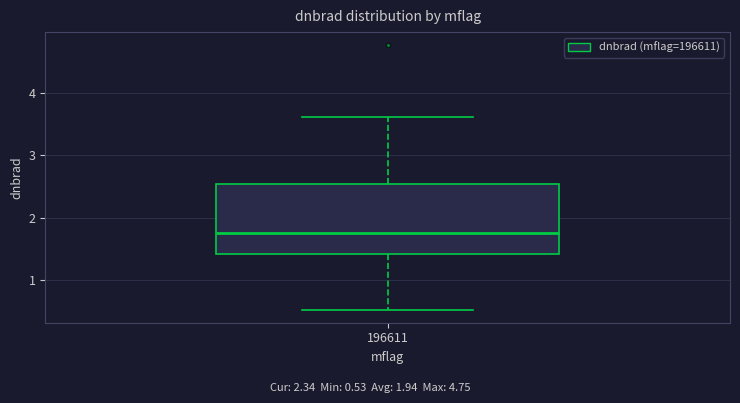

Read this box plot against the y-axis: the position of the median line, the range covered by the box, and the ends of both whiskers. The values are not printed on the chart, so give them approximately, as read against the axis.

median 1.8, box 1.4 to 2.5, whiskers 0.5 to 3.6